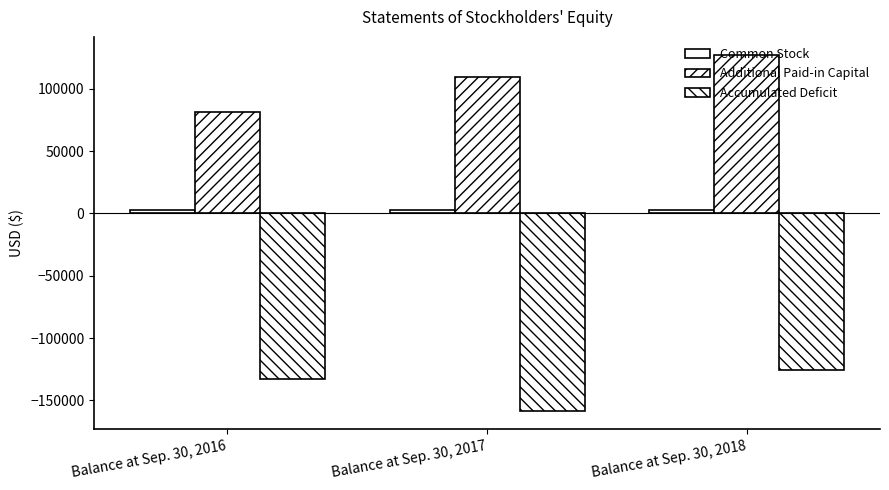

Count the number of data series in this chart.

3